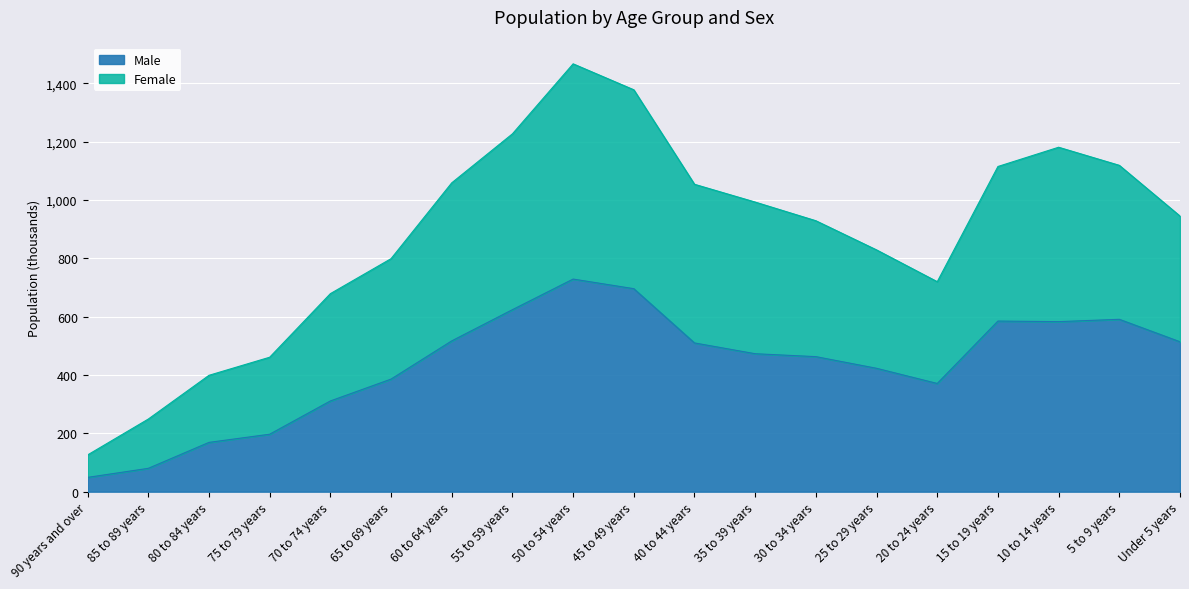

Does the chart display data point markers on the line(s)?

No